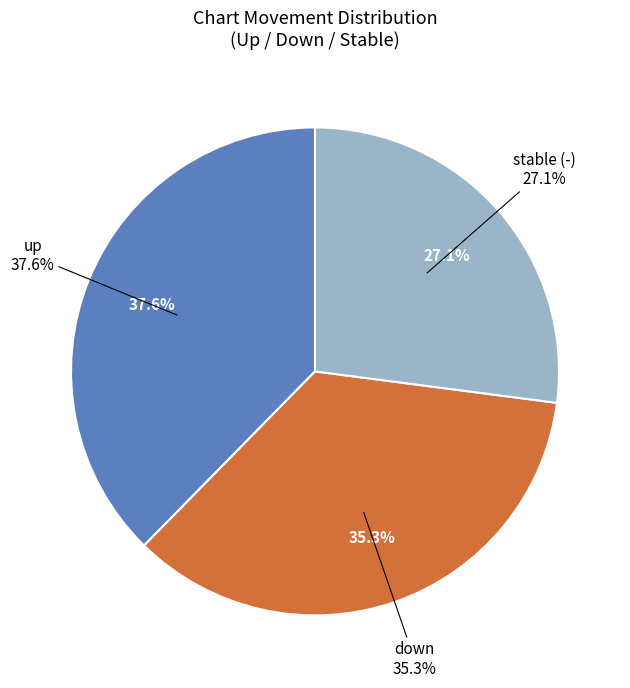

What is the ratio of the value at - to the value at down?

0.8